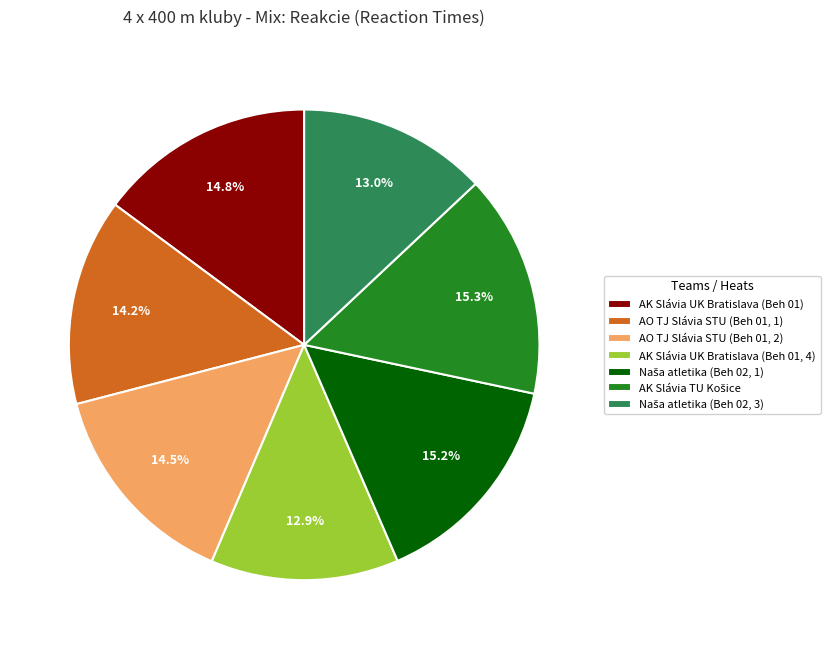

Does any single category account for the majority?

No